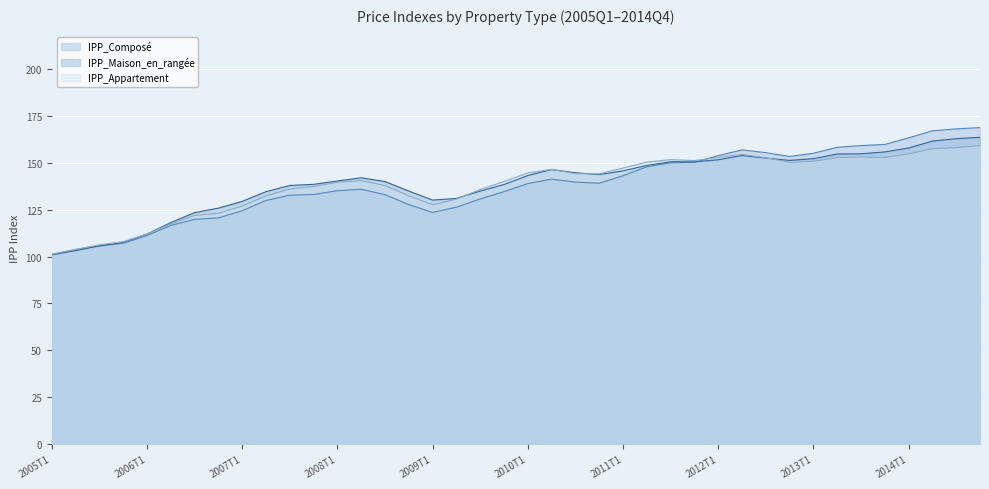

The IPP_Compose series shows 40.6 at 2012T4. True or false?

False